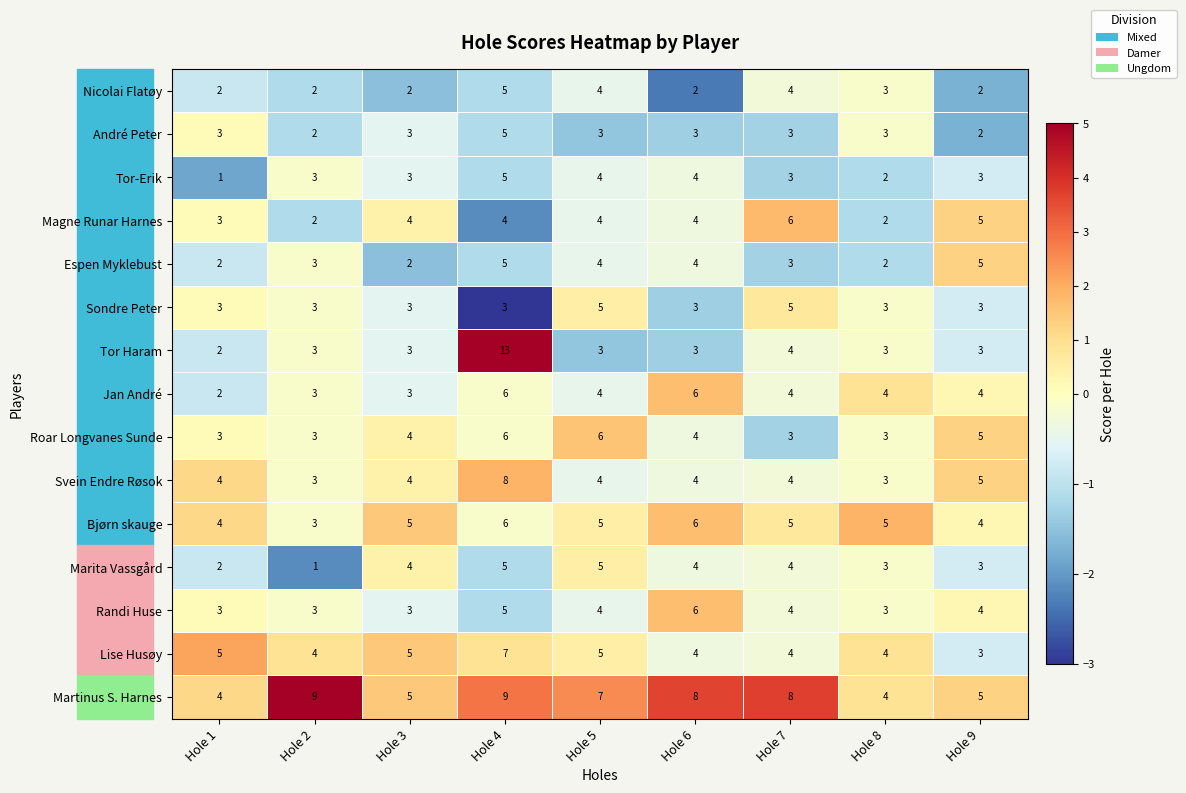

Which series has the largest range (max minus min)?

Tor Haram